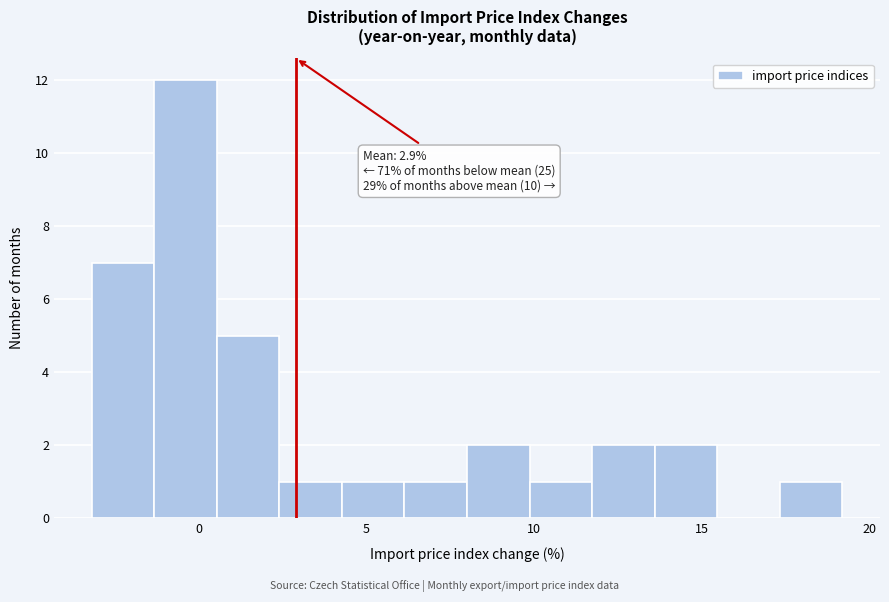

Around what value on the x-axis is the tallest bar? Give the approximate position of its centre, as read against the axis.

-0.5